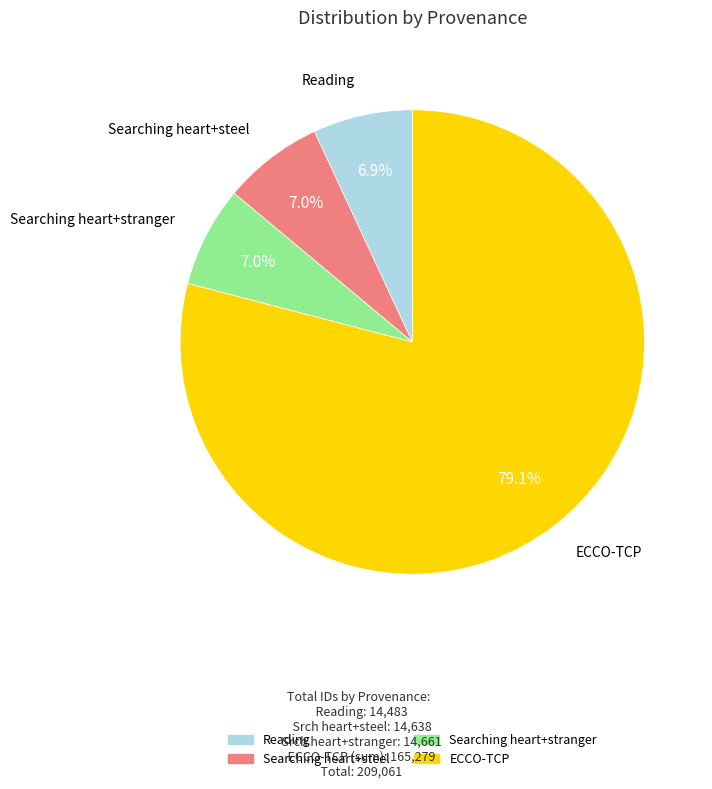

Is there a majority slice in this chart?

Yes